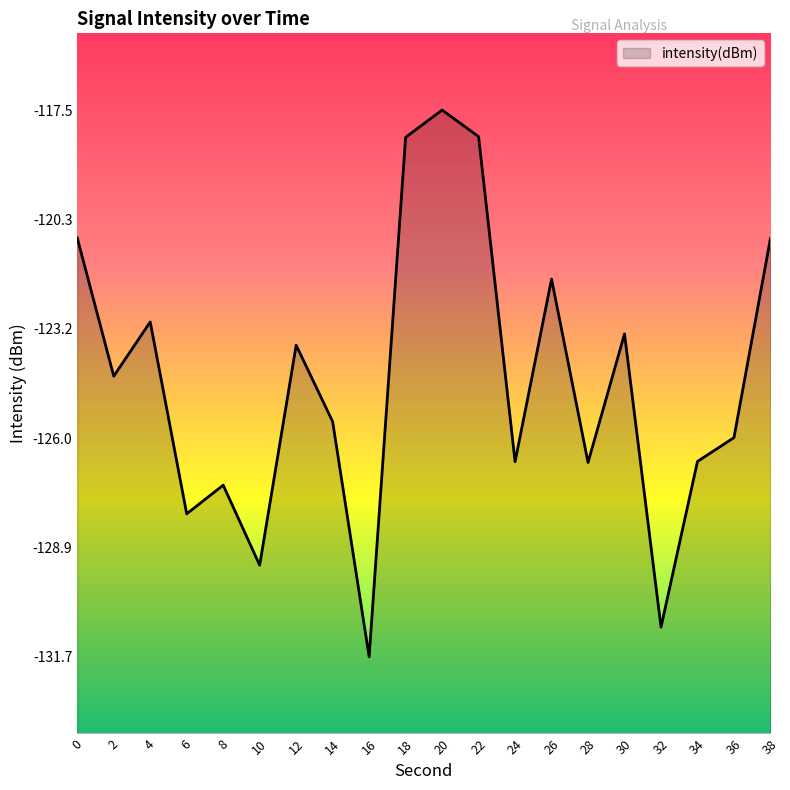

How many values are below -124?

11